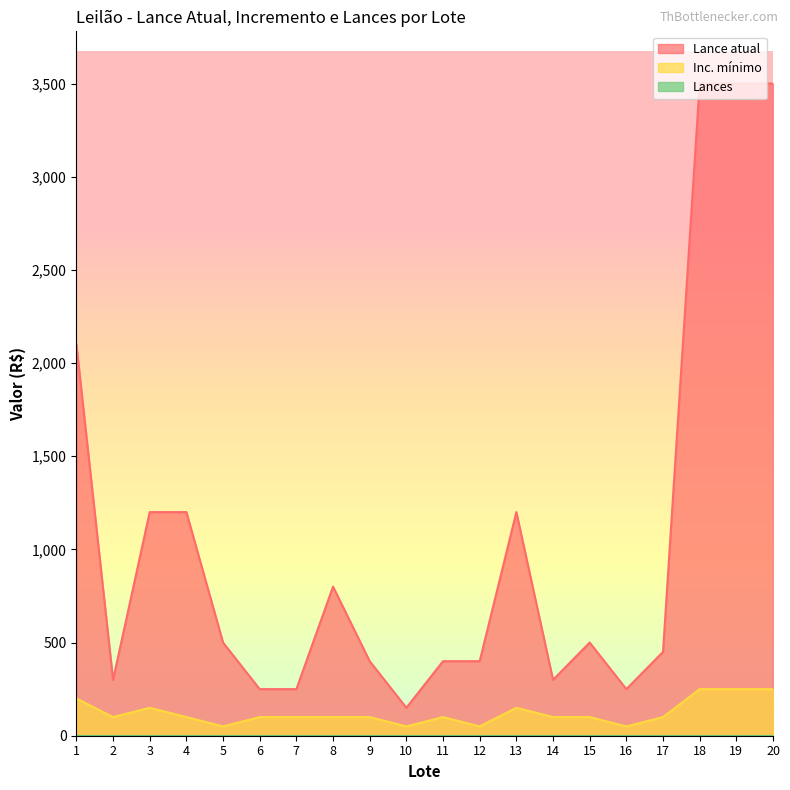

True or false: Inc. mínimo has a value of 100 at 17.

True